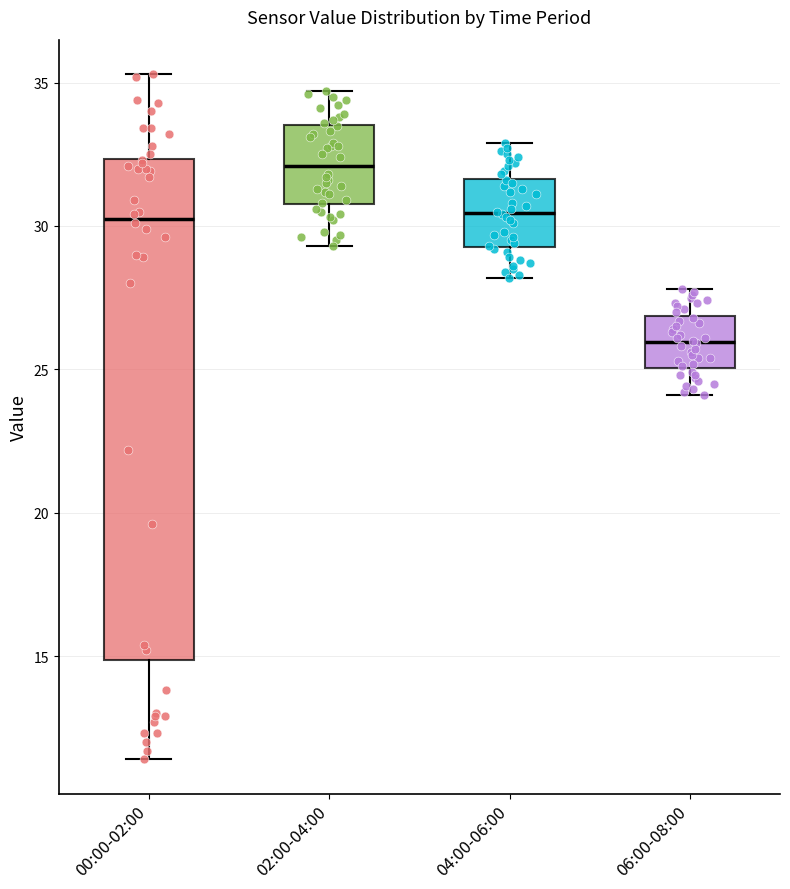

Reading left to right, read every box against the y-axis: the position of its median line, the range the box covers, and the ends of its whiskers. The values are not printed on the chart, so give them approximately, as read against the axis.

00:00-02:00: median 30.5, box 15.0 to 32.5, whiskers 11.5 to 35.5
02:00-04:00: median 32.0, box 31.0 to 33.5, whiskers 29.5 to 34.5
04:00-06:00: median 30.5, box 29.5 to 31.5, whiskers 28.0 to 33.0
06:00-08:00: median 26.0, box 25.0 to 27.0, whiskers 24.0 to 28.0